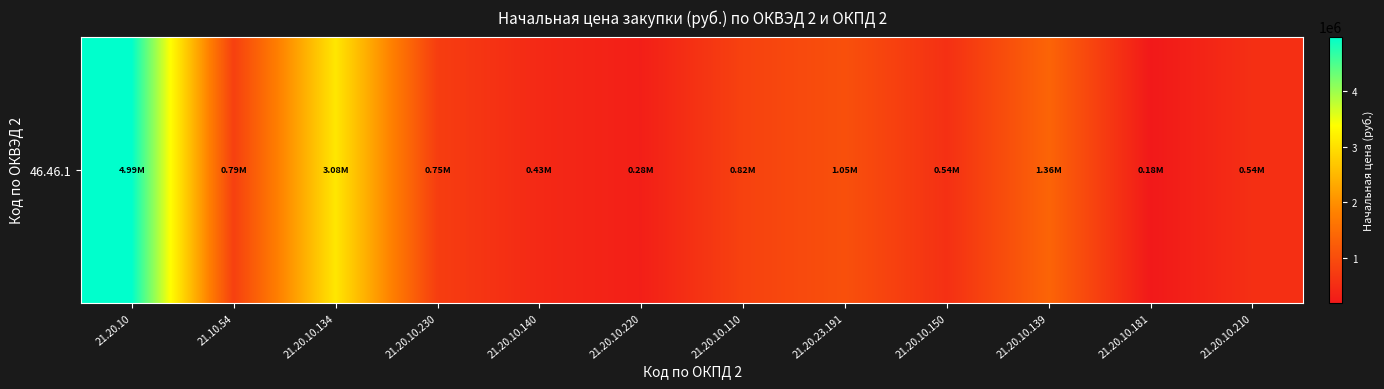

At which label does the data first exceed 785890?

21.20.10